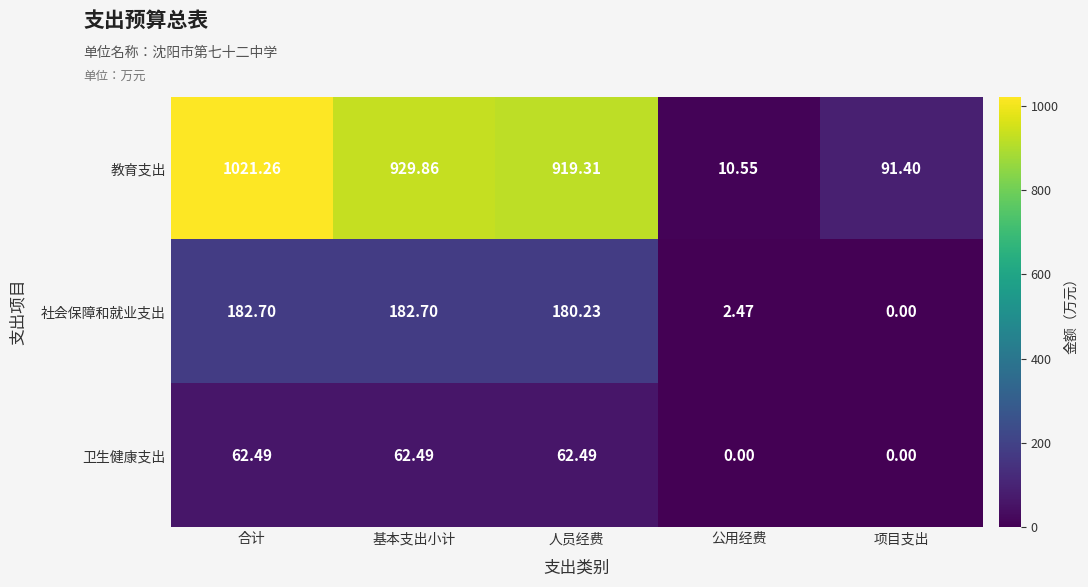

Which series has the widest spread of values?

教育支出